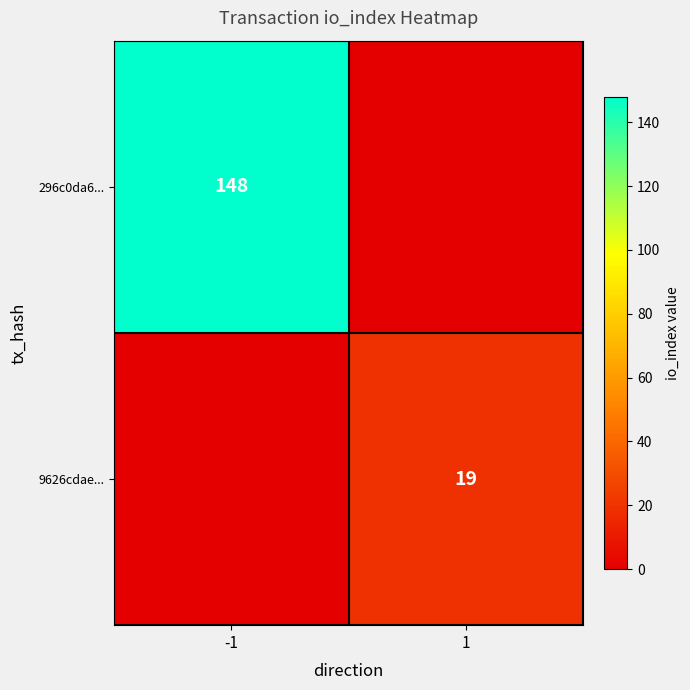

True or false: 296c0da6... has a value of 215 at -1.

False